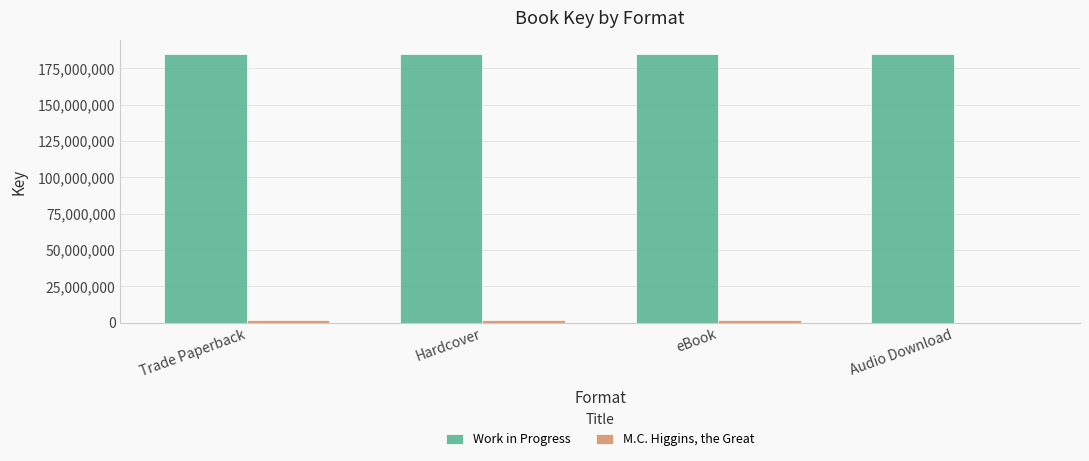

What is the maximum value for Work in Progress?

184819165